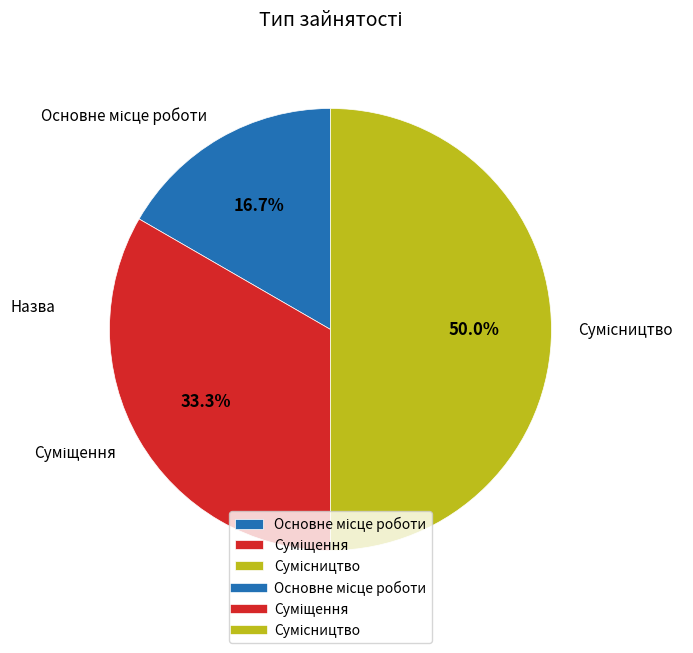

Combined, what portion of the pie is Суміщення and Основне місце роботи?

50.0%